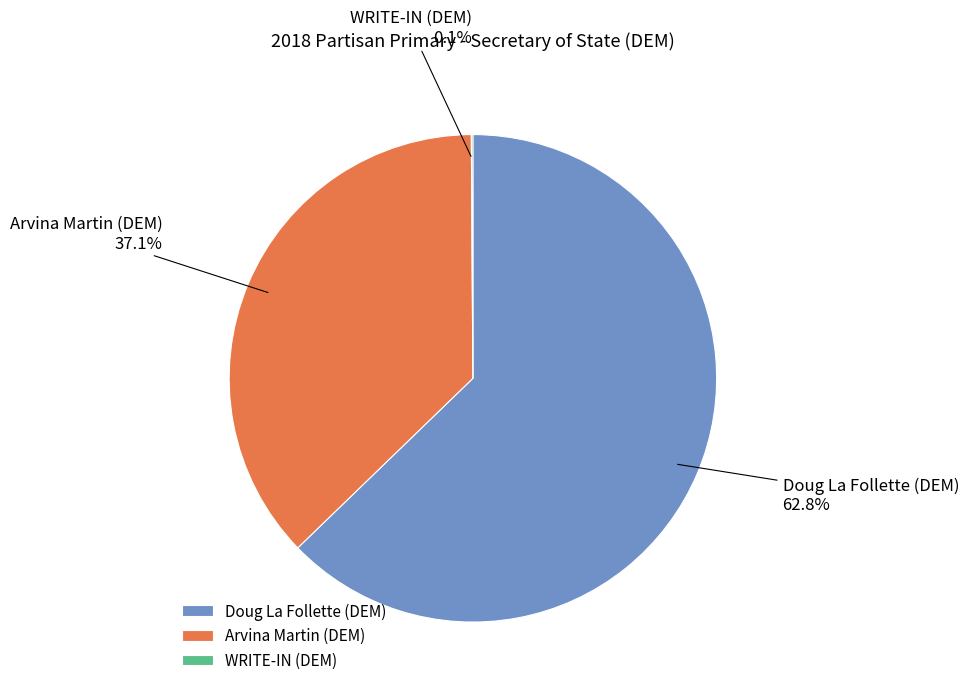

What is the largest slice in the pie chart?

Doug La Follette (DEM)